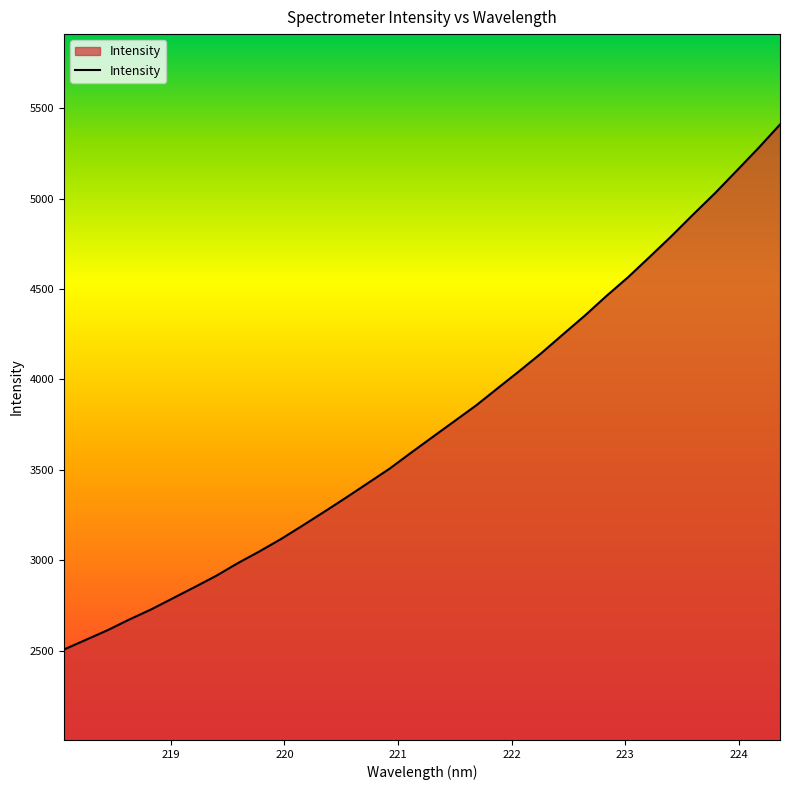

What is the maximum value shown in the chart?

5409.9